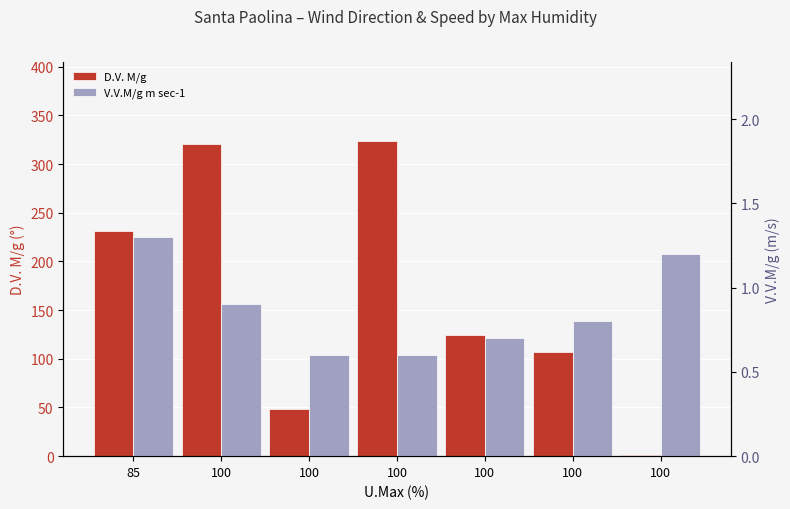

At which category is the sum across all series the highest?

100